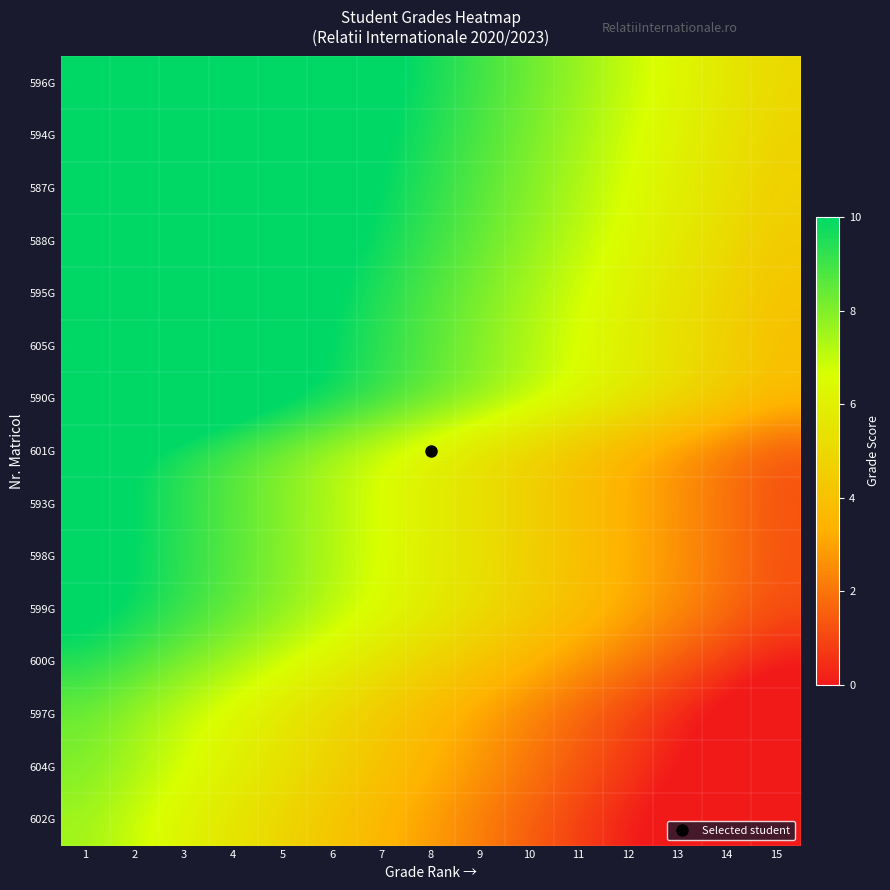

Reading left to right, list all the values displayed in this chart.

596G: 1=14.3	2=13.7	3=13.0	4=12.3	5=11.7	6=11.0	7=10.3	8=9.7	9=9.0	10=8.3	11=7.7	12=7.0	13=6.3	14=5.7	15=5.0
594G: 1=14.1	2=13.5	3=12.8	4=12.1	5=11.5	6=10.8	7=10.1	8=9.5	9=8.8	10=8.1	11=7.5	12=6.8	13=6.1	14=5.5	15=4.8
587G: 1=14.0	2=13.3	3=12.7	4=12.0	5=11.3	6=10.7	7=10.0	8=9.3	9=8.7	10=8.0	11=7.3	12=6.7	13=6.0	14=5.3	15=4.7
588G: 1=13.8	2=13.1	3=12.4	4=11.8	5=11.1	6=10.4	7=9.8	8=9.1	9=8.4	10=7.8	11=7.1	12=6.4	13=5.8	14=5.1	15=4.4
595G: 1=13.4	2=12.8	3=12.1	4=11.4	5=10.8	6=10.1	7=9.4	8=8.8	9=8.1	10=7.4	11=6.8	12=6.1	13=5.4	14=4.8	15=4.1
605G: 1=13.3	2=12.6	3=11.9	4=11.3	5=10.6	6=9.9	7=9.3	8=8.6	9=7.9	10=7.3	11=6.6	12=5.9	13=5.3	14=4.6	15=3.9
590G: 1=13.2	2=12.5	3=11.9	4=11.2	5=10.5	6=9.8	7=9.2	8=8.5	9=7.9	10=7.2	11=6.5	12=5.8	13=5.2	14=4.5	15=3.9
601G: 1=10.6	2=10.0	3=9.3	4=8.6	5=8.0	6=7.3	7=6.6	8=6.0	9=5.3	10=4.6	11=4.0	12=3.3	13=2.6	14=2.0	15=1.3
593G: 1=10.6	2=10.0	3=9.3	4=8.6	5=8.0	6=7.3	7=6.6	8=6.0	9=5.3	10=4.6	11=4.0	12=3.3	13=2.6	14=2.0	15=1.3
598G: 1=10.6	2=9.9	3=9.3	4=8.6	5=7.9	6=7.3	7=6.6	8=5.9	9=5.3	10=4.6	11=3.9	12=3.3	13=2.6	14=1.9	15=1.3
599G: 1=10.5	2=9.9	3=9.2	4=8.5	5=7.9	6=7.2	7=6.5	8=5.9	9=5.2	10=4.5	11=3.9	12=3.2	13=2.5	14=1.9	15=1.2
600G: 1=9.5	2=8.8	3=8.1	4=7.5	5=6.8	6=6.1	7=5.5	8=4.8	9=4.1	10=3.5	11=2.8	12=2.1	13=1.5	14=0.8	15=0.1
597G: 1=8.3	2=7.6	3=7.0	4=6.3	5=5.6	6=5.0	7=4.3	8=3.6	9=3.0	10=2.3	11=1.6	12=1.0	13=0.3	14=-0.4	15=-1.0
604G: 1=8.1	2=7.4	3=6.7	4=6.1	5=5.4	6=4.7	7=4.1	8=3.4	9=2.7	10=2.1	11=1.4	12=0.7	13=0.1	14=-0.6	15=-1.3
602G: 1=7.5	2=6.8	3=6.2	4=5.5	5=4.8	6=4.2	7=3.5	8=2.8	9=2.2	10=1.5	11=0.8	12=0.2	13=-0.5	14=-1.2	15=-1.8